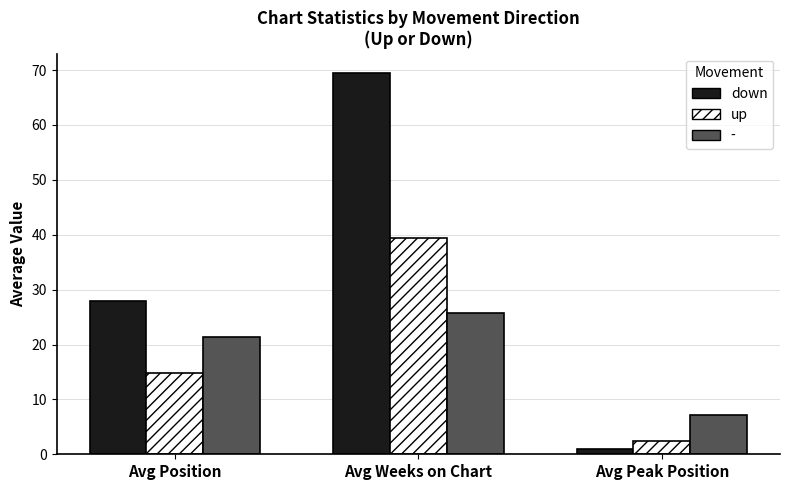

The up series shows 14.8 at Avg Position. True or false?

True